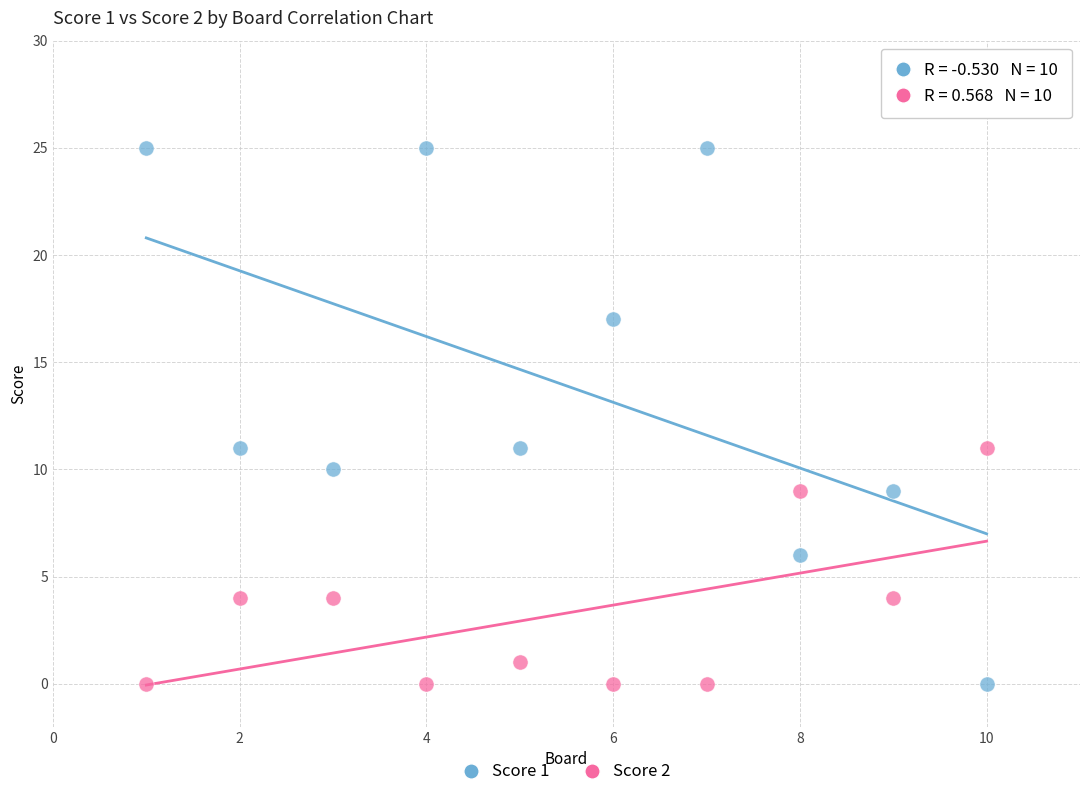

Which series has the widest spread of Y values?

Score 1